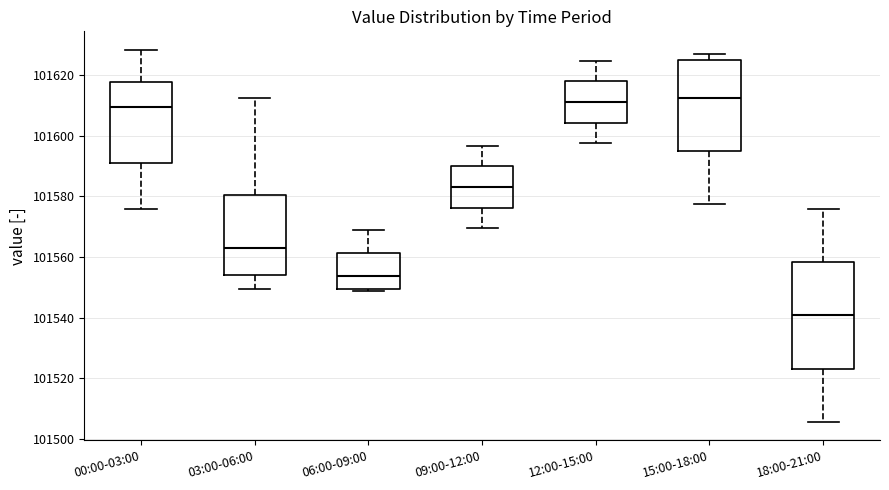

Where does the lower whisker of the box for 12:00-15:00 end on the y-axis? The values are not printed on the chart, so give them approximately, as read against the axis.

101598